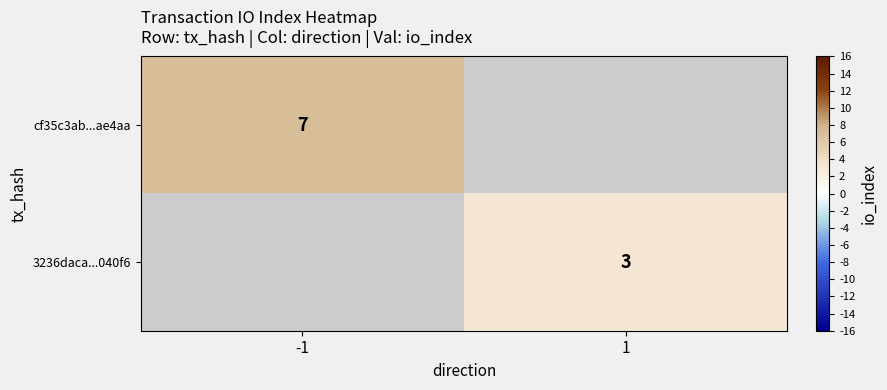

True or false: cf35c3ab...ae4aa has a value of 7 at -1.

True